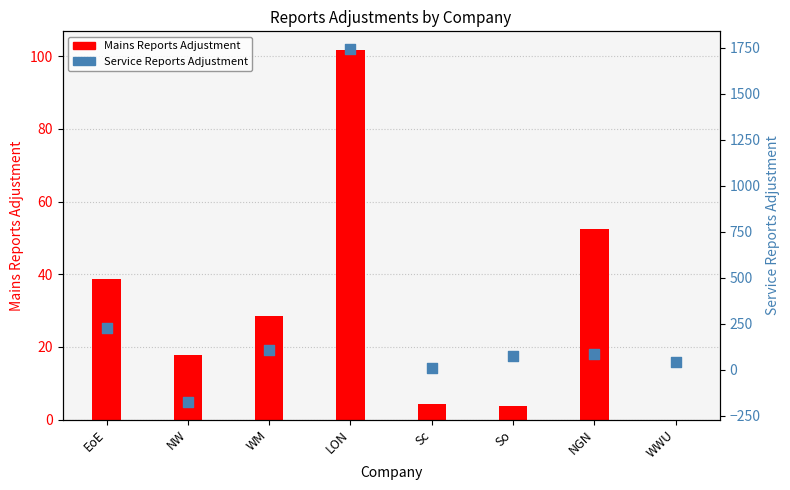

Which series has the largest total across all categories?

Service Reports Adjustment